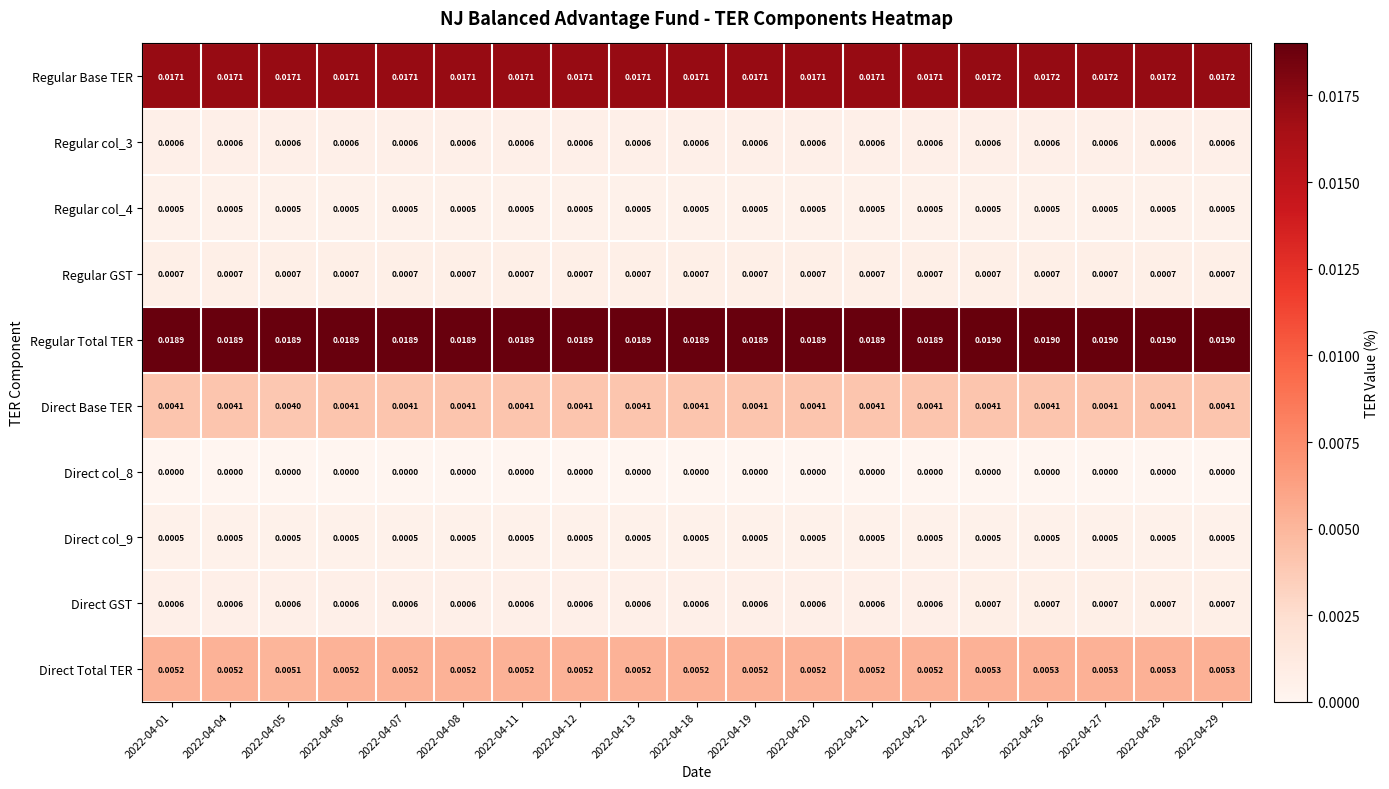

Which series has the largest total across all categories?

Regular Total TER